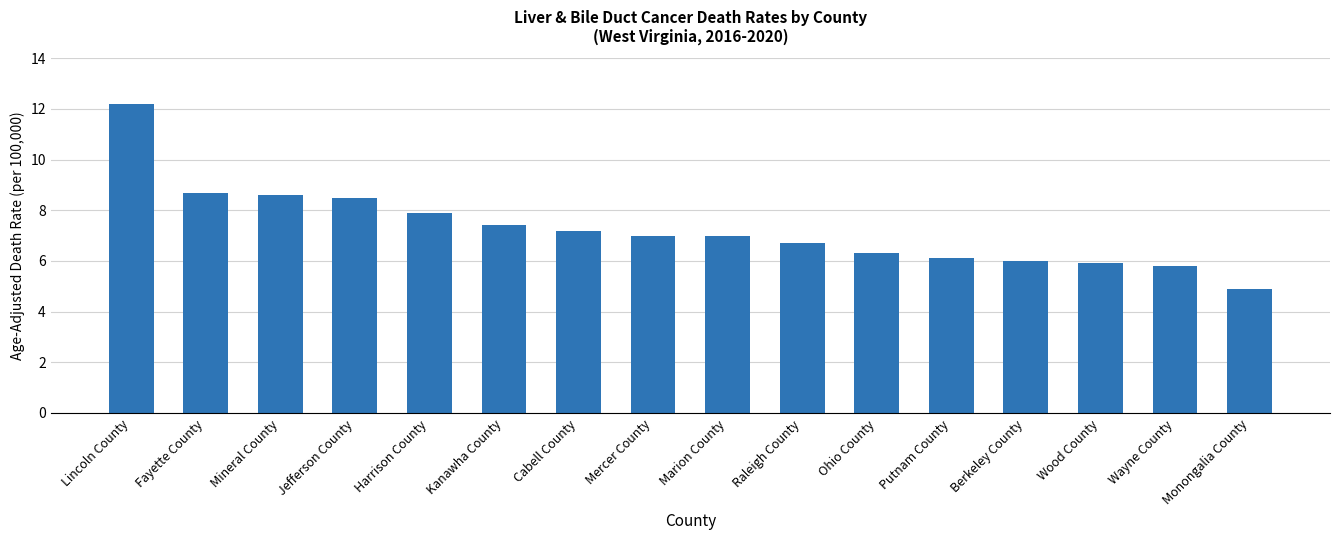

What is the label of the 3rd bar from the right?

Wood County